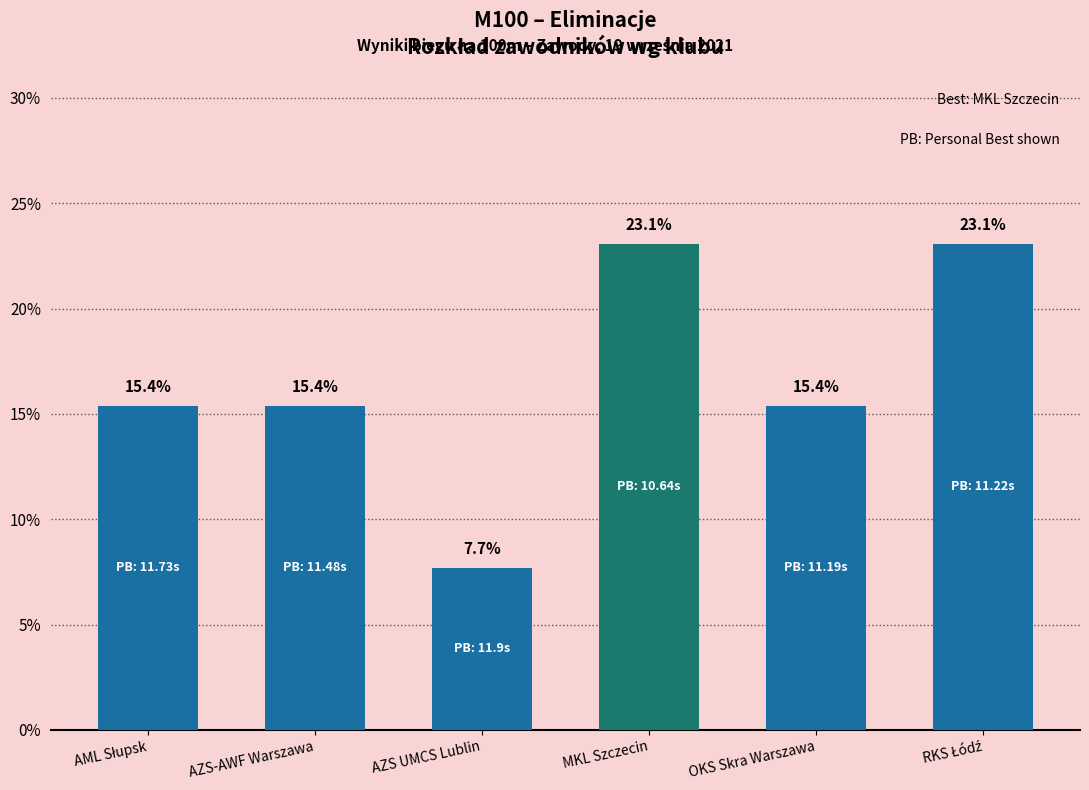

Count the number of data series in this chart.

1